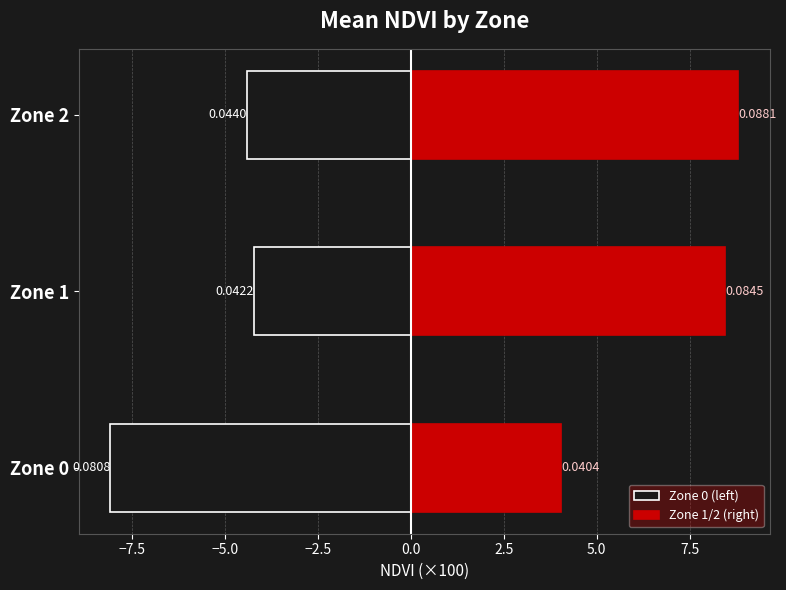

What is the difference between the maximum and minimum values in the Zone 0 (left) series?

3.9